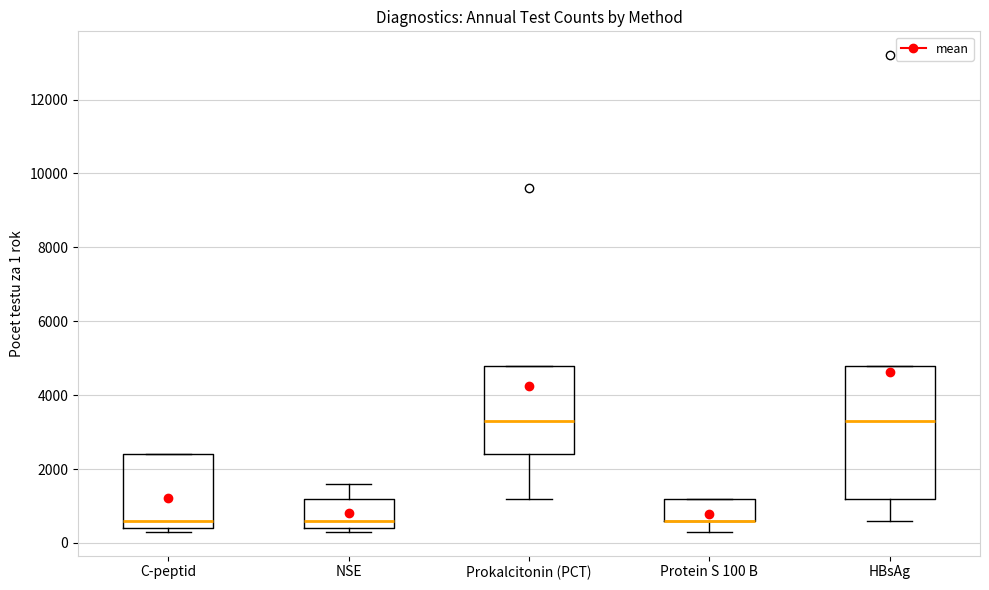

Where does the lower whisker of the box for Protein S 100 B end on the y-axis? The values are not printed on the chart, so give them approximately, as read against the axis.

400